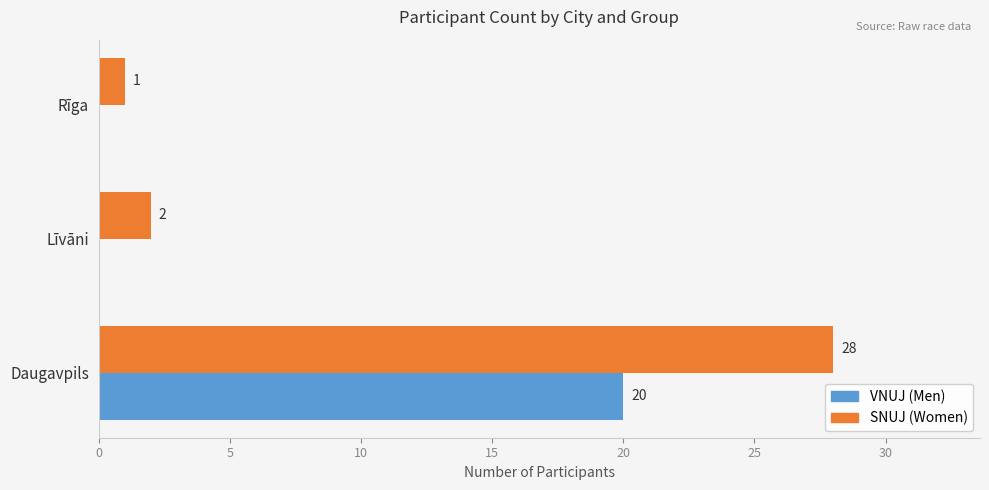

The SNUJ (Women) series shows 2 at Līvāni. True or false?

True